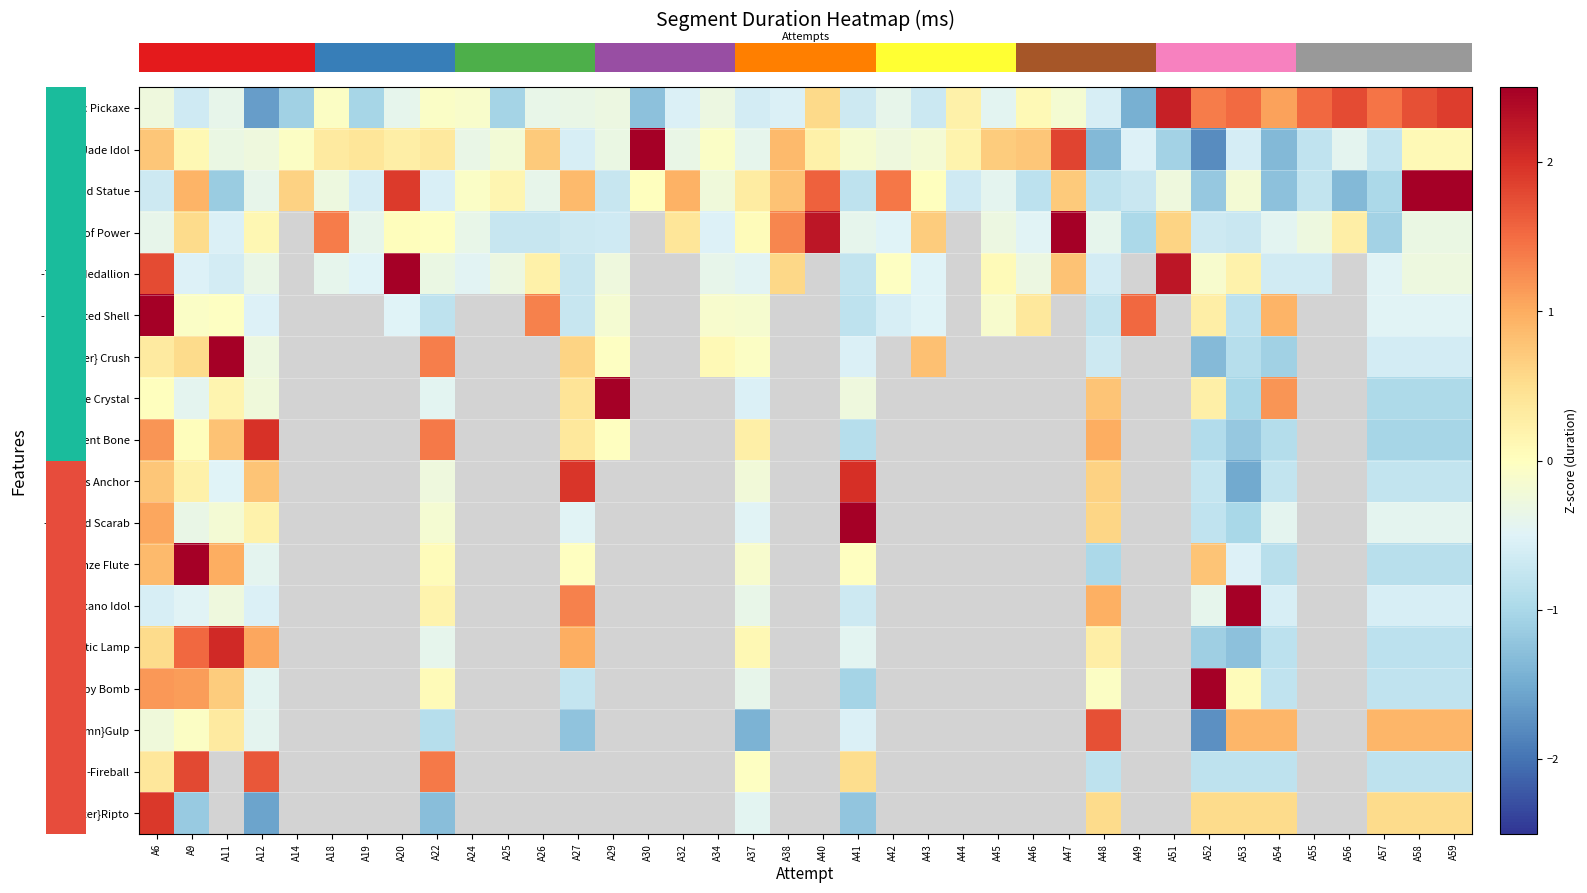

Between A18 and A11, which is larger?

A18